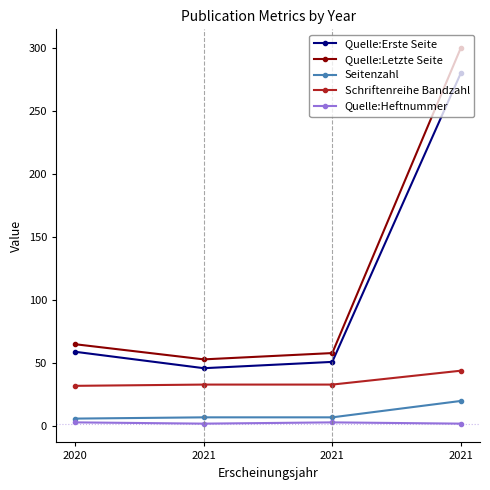

True or false: Quelle:Letzte Seite and Quelle:Erste Seite cross at least once.

False